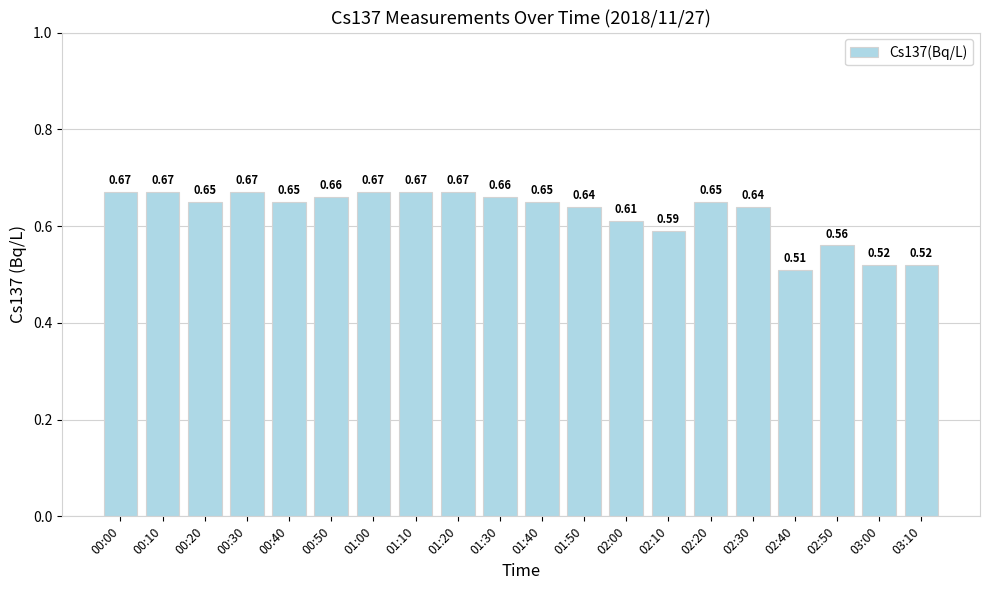

What is the change in value from 02:10 to 03:10?

-0.1